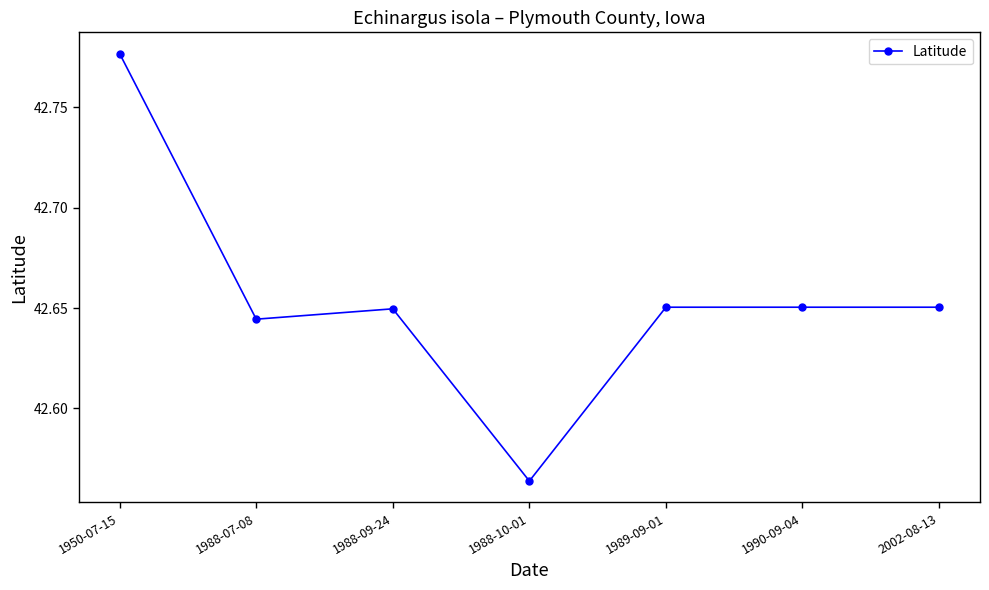

The chart shows a value of 16.6 at 1990-09-04. True or false?

False